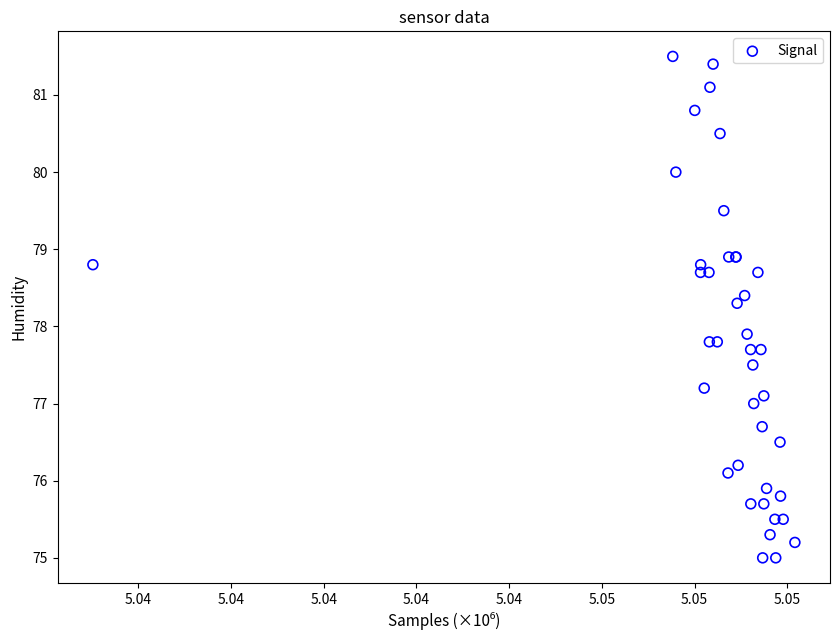

What Y value in the scatter plot is closest to 78?

77.9